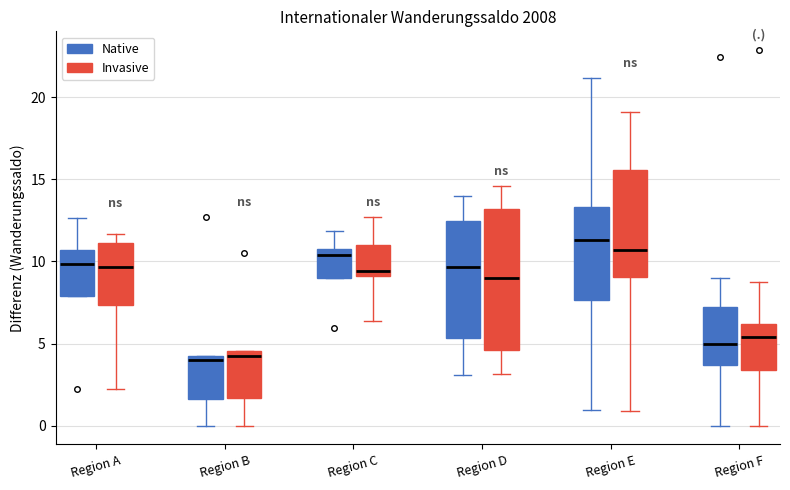

Where does the lower whisker of the box for Region B (Invasive) end on the y-axis? The values are not printed on the chart, so give them approximately, as read against the axis.

0.0